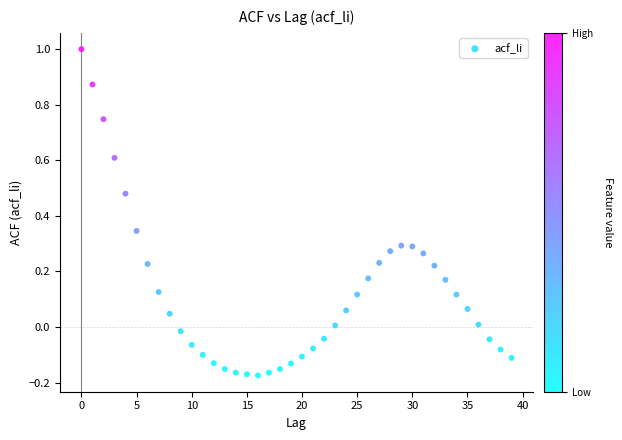

What is the range of X values (max minus min)?

39.0